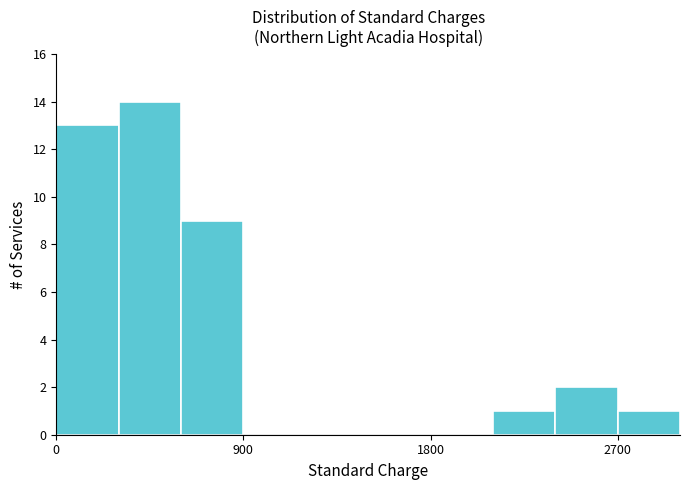

Around what value on the x-axis is the tallest bar? Give the approximate position of its centre, as read against the axis.

500